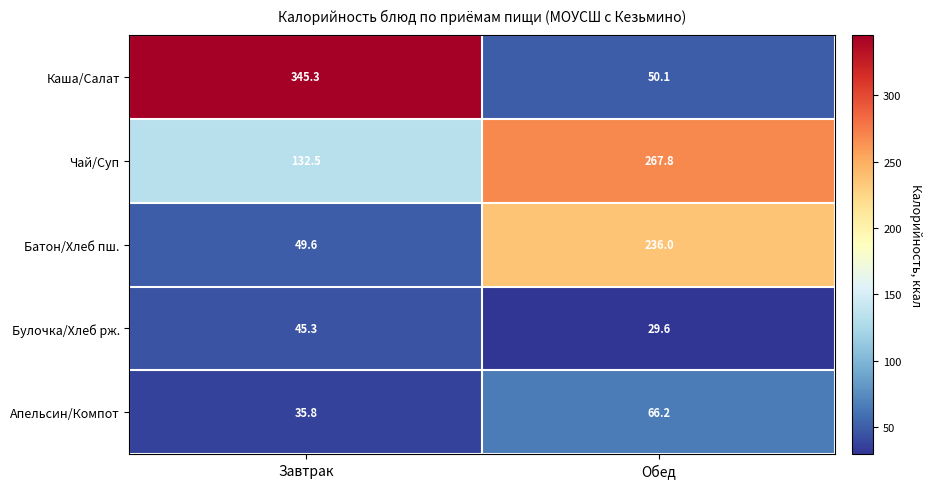

What is the greatest value displayed?

345.3